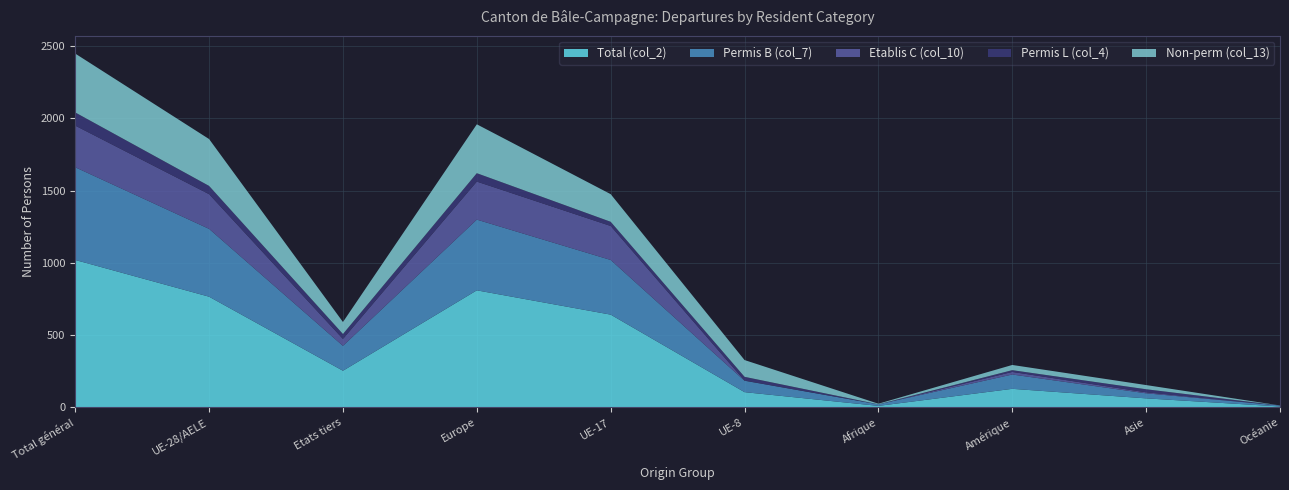

Reading right to left, transcribe all the data shown in this chart.

Total (col_2): 7	63	129	11	106	642	810	254	766	1020
Permis B (col_7): 7	35	99	11	79	378	489	172	469	641
Etablis C (col_10): 0	7	18	0	1	235	263	48	240	288
Permis L (col_4): 0	21	12	0	26	29	58	34	57	91
Non-perm (col_13): 0	29	36	4	116	191	338	83	324	407